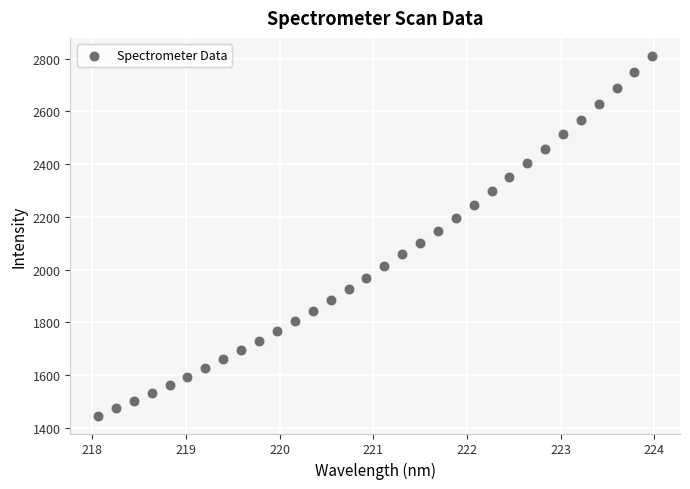

What is the range of X values (max minus min)?

5.9